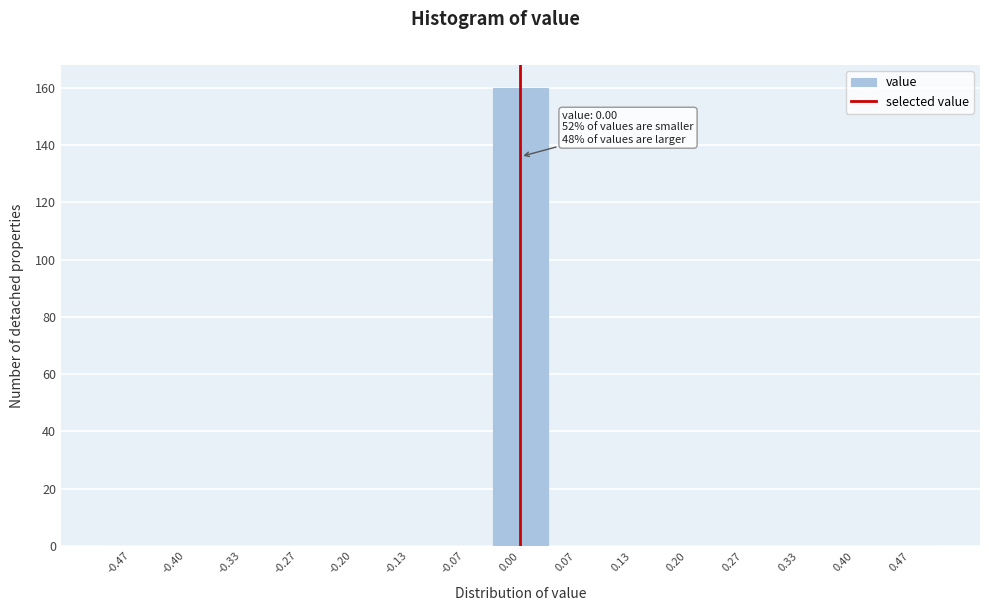

Over which range of the x-axis is the bar tallest?

-0.03 to 0.03